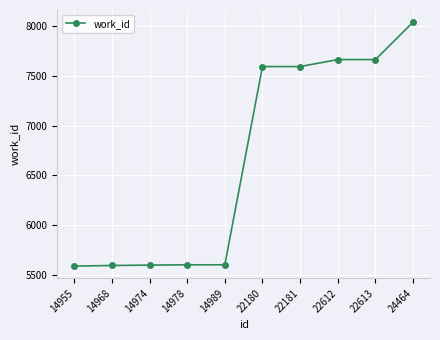

How many data points are less than 7590?

5